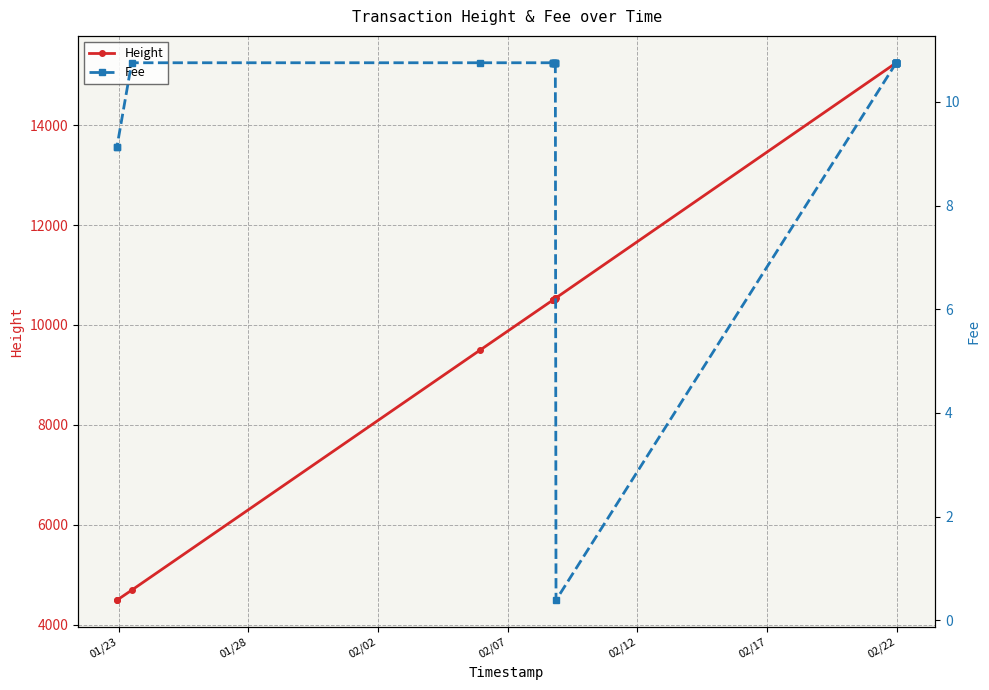

What are all the series names shown in the legend?

Height, Fee